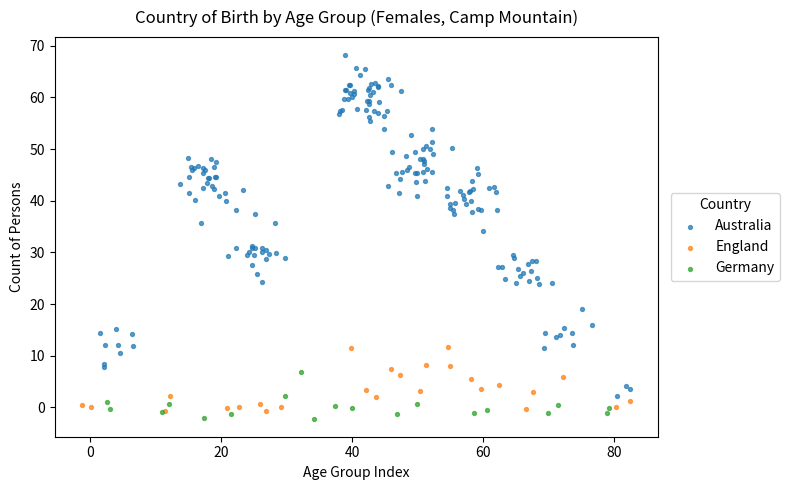

Which series contains the highest Y value?

Australia